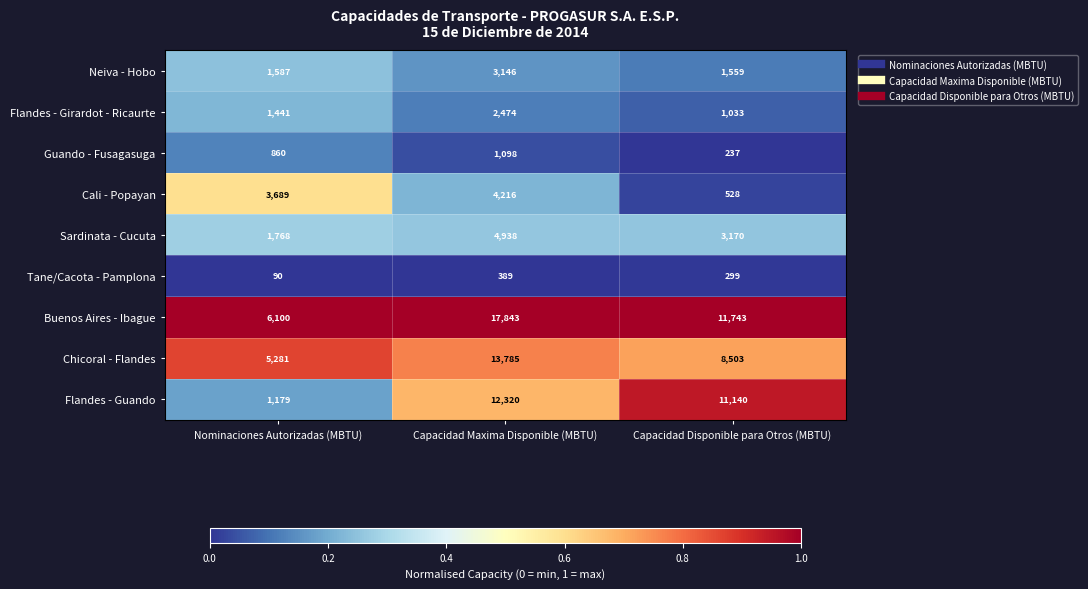

True or false: Guando - Fusagasuga has a value of 153 at Capacidad Disponible para Otros (MBTU).

False